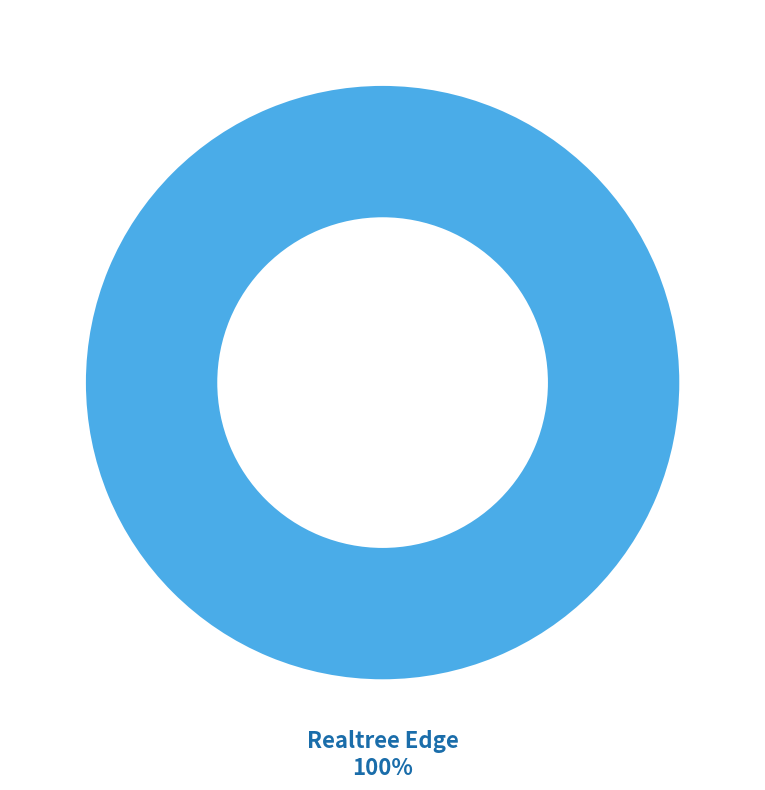

Which category accounts for the majority?

Realtree Edge